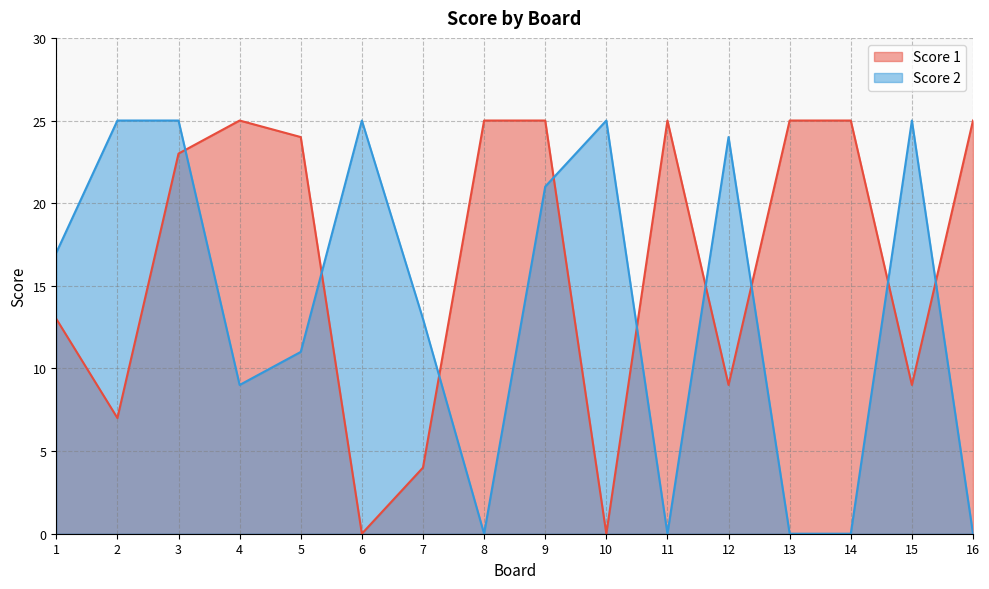

What value does the Score 2 series have at 4?

9